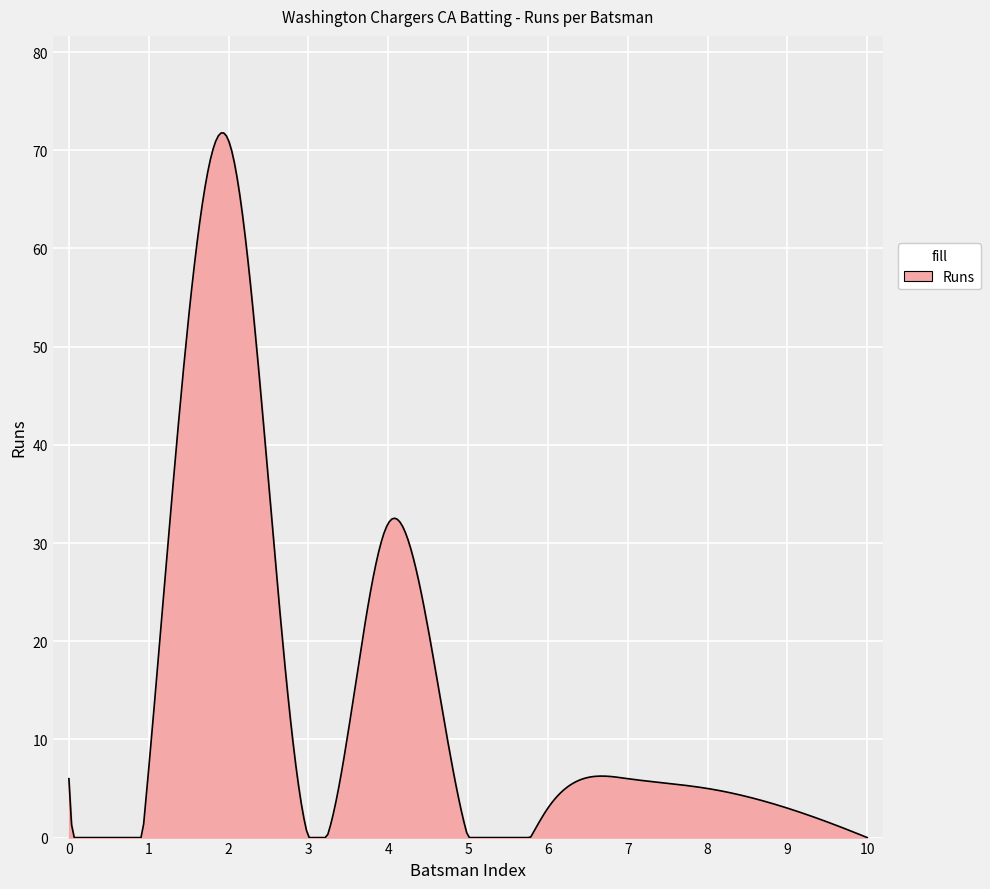

What is the difference between the maximum and minimum values?

71.8